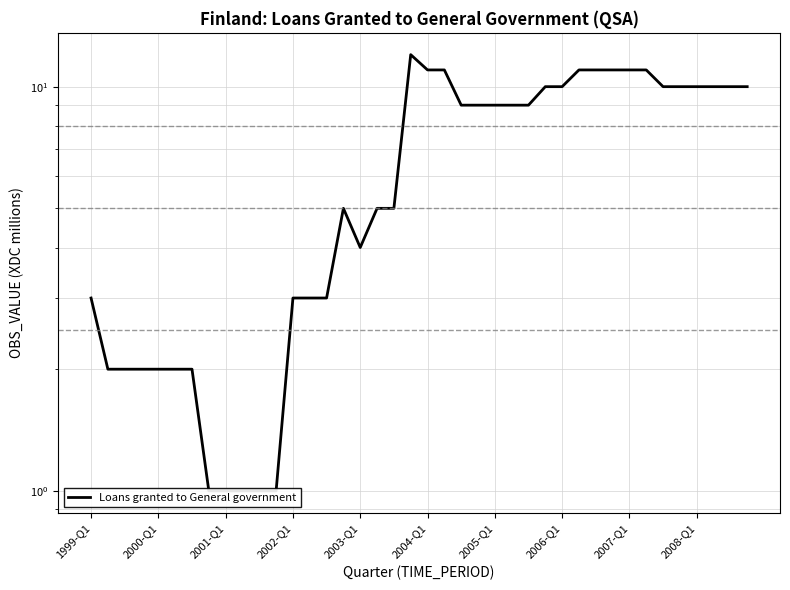

What is the ratio of the value at 37 to the value at 32?

0.9